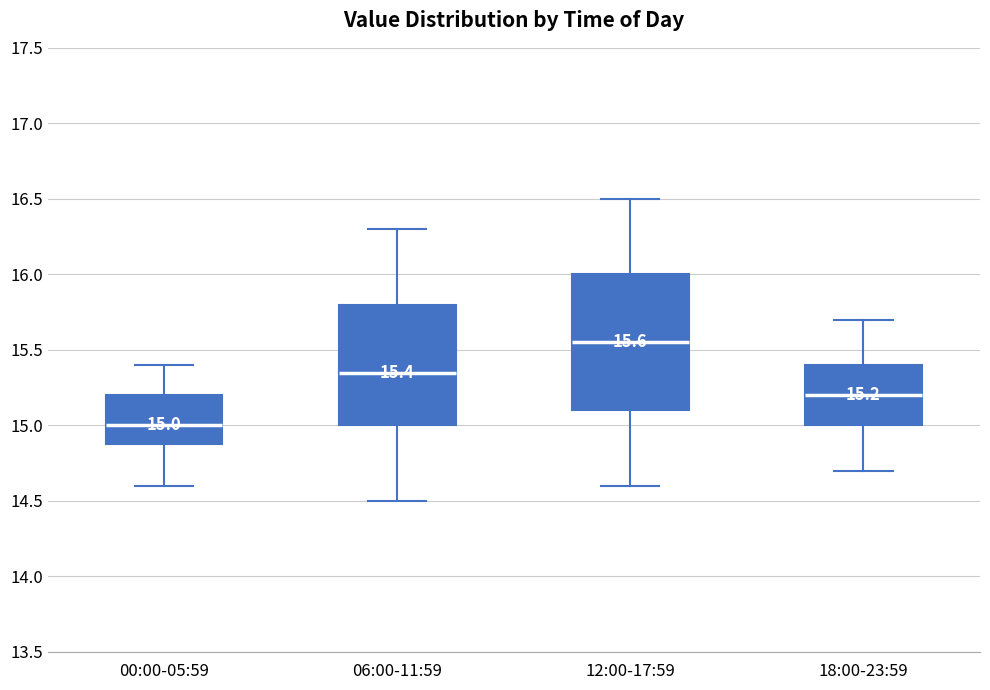

Which box is the tallest, from its lower edge to its upper edge?

12:00-17:59